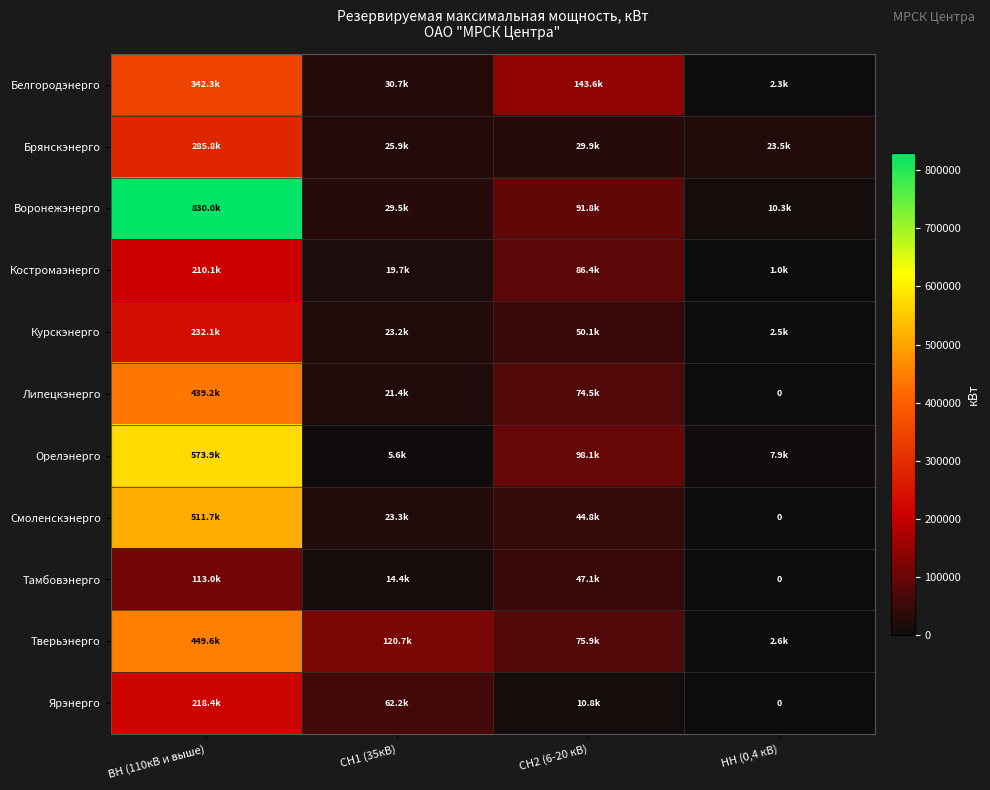

Which series has the largest total across all categories?

Воронежэнерго